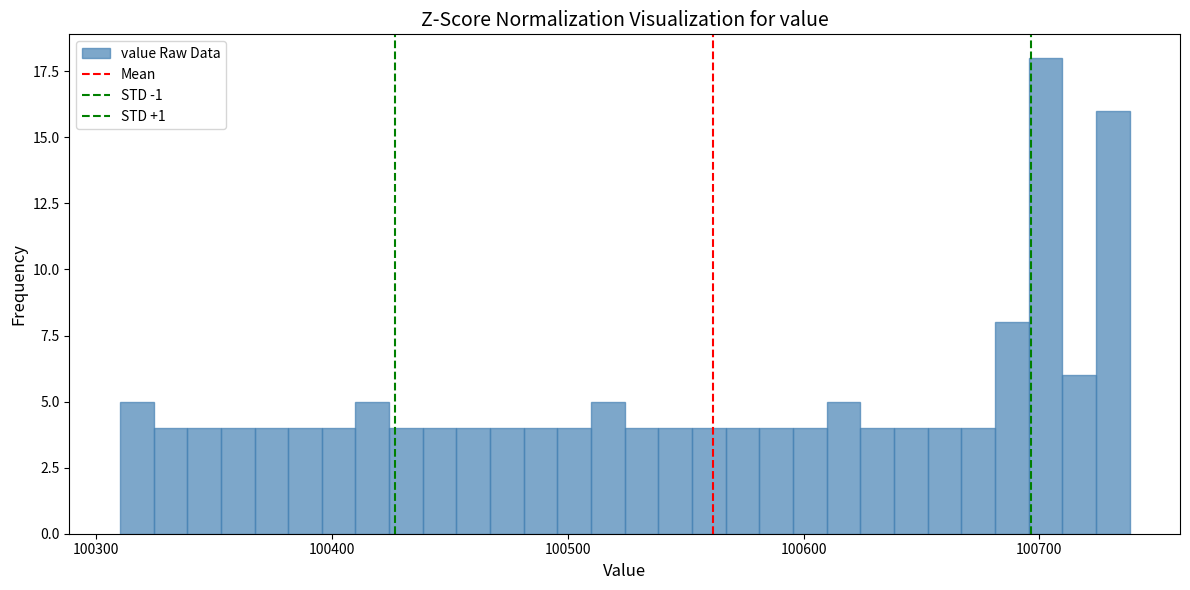

Read against the x-axis, roughly where is the centre of the tallest bar?

100700